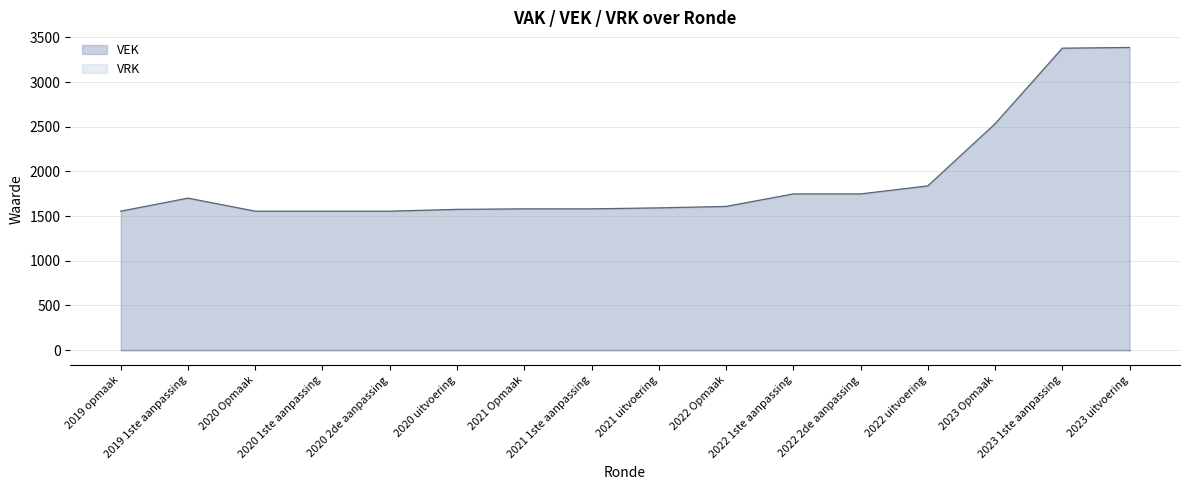

List the labels in order of value, largest first.

2023 uitvoering, 2023 1ste aanpassing, 2023 Opmaak, 2022 uitvoering, 2022 1ste aanpassing, 2022 2de aanpassing, 2019 1ste aanpassing, 2022 Opmaak, 2021 uitvoering, 2021 Opmaak, 2021 1ste aanpassing, 2020 uitvoering, 2019 opmaak, 2020 Opmaak, 2020 1ste aanpassing, 2020 2de aanpassing